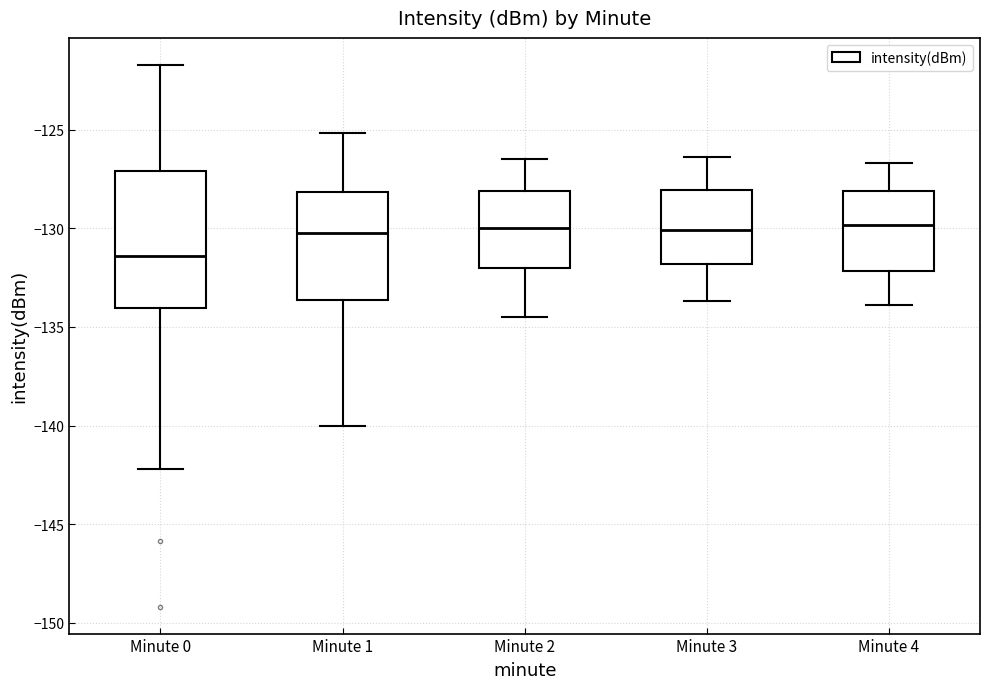

Which box is the tallest, from its lower edge to its upper edge?

Minute 0